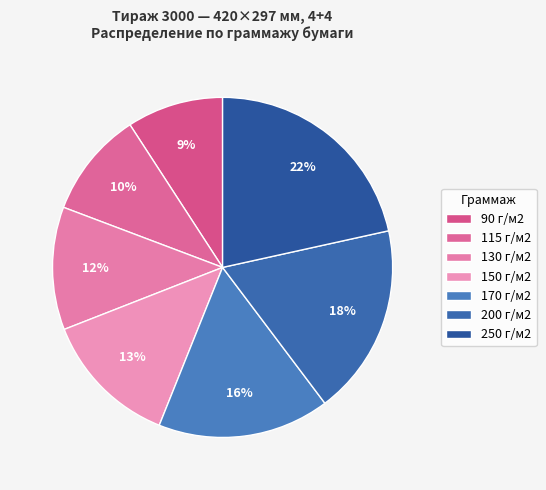

Which category has the biggest portion of the pie?

250 г/м2